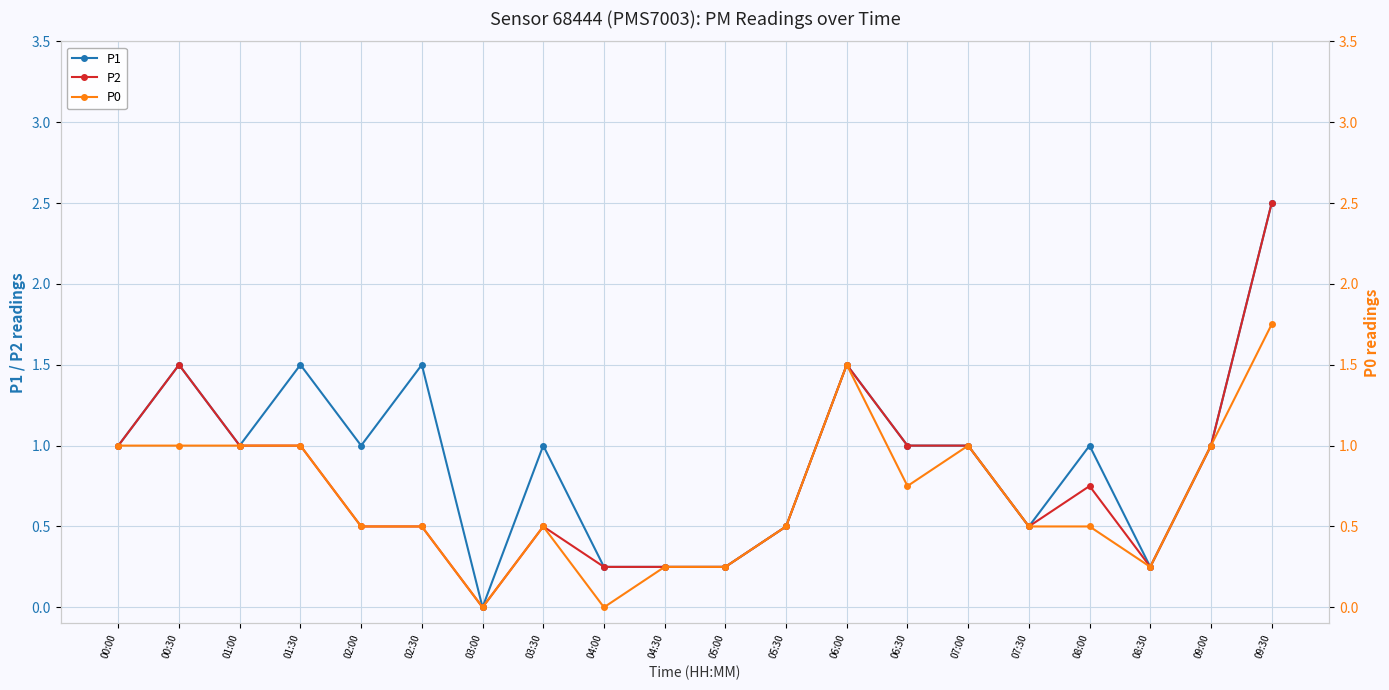

What is the approximate value of P0 at 01:00?

1.0